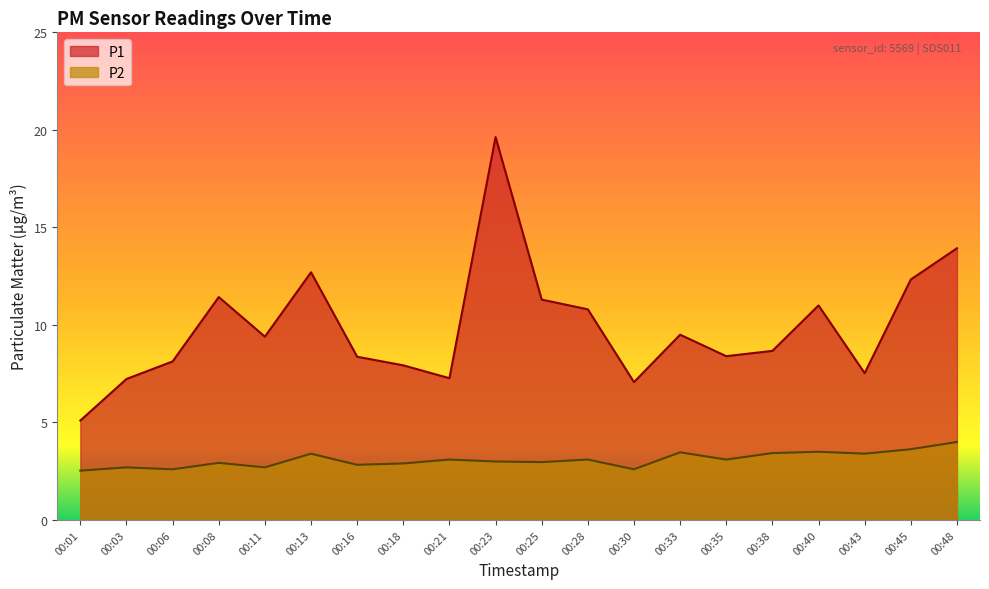

What is the minimum value for P1?

5.1